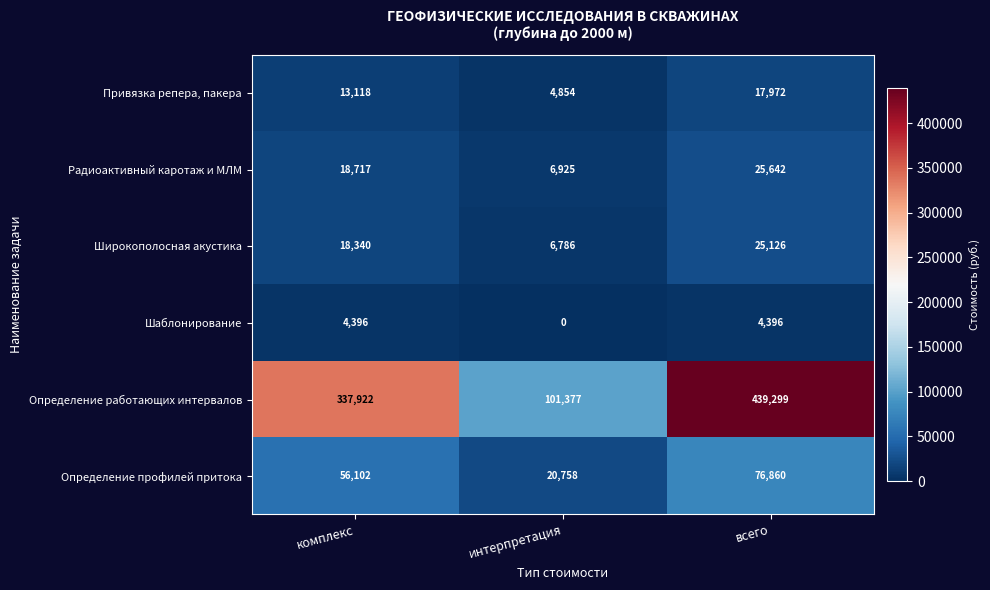

Which series changed the most between комплекс and интерпретация?

Определение работающих интервалов